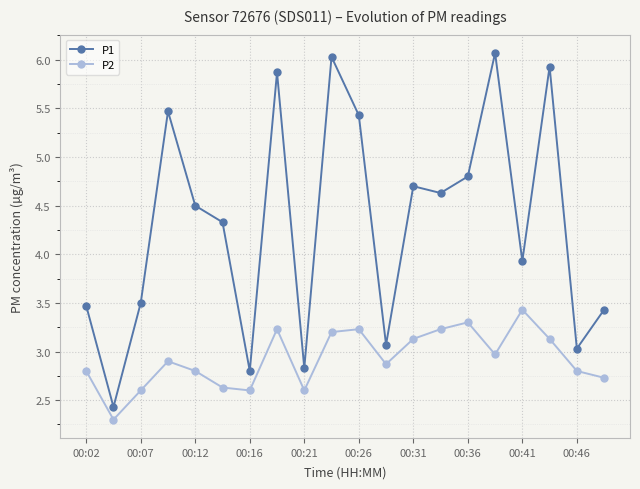

What is the maximum value for P2?

3.4